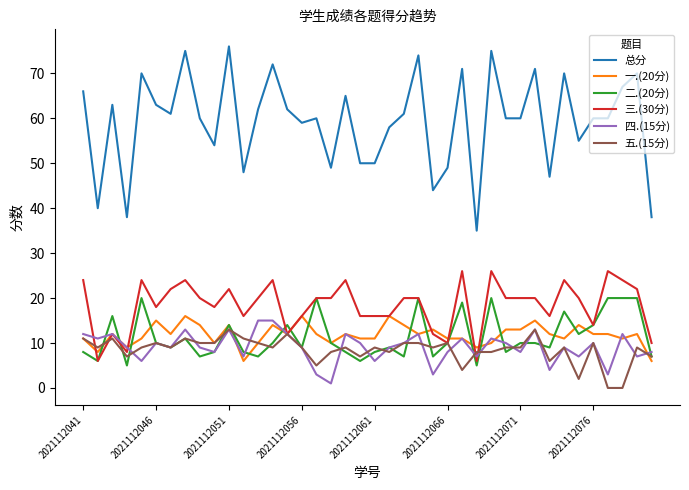

What is the maximum value for 总分?

76